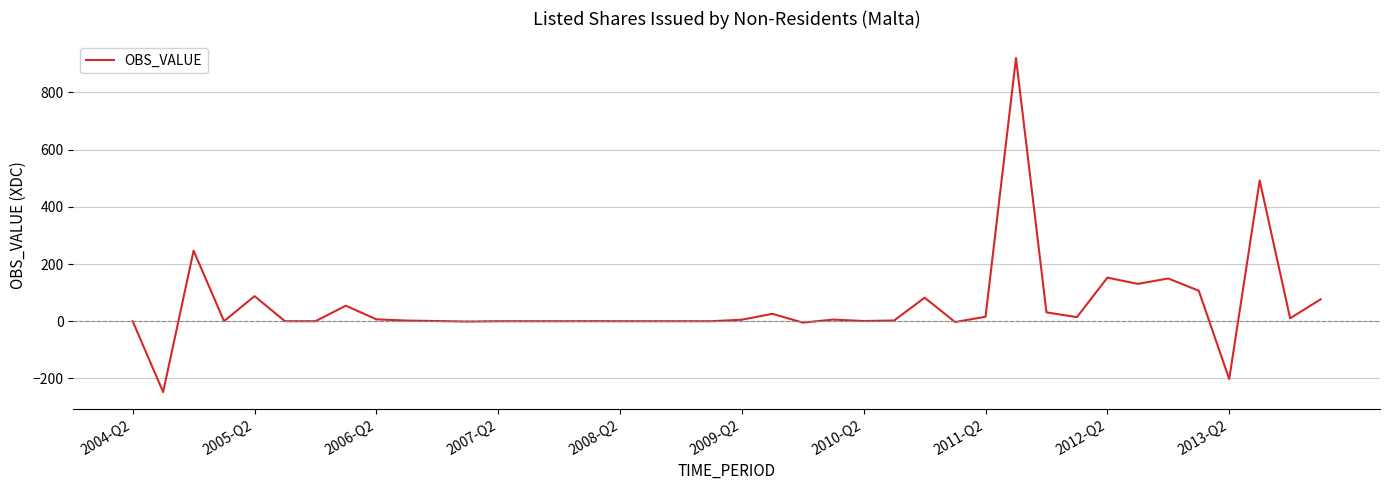

What is the maximum value shown in the chart?

920.4